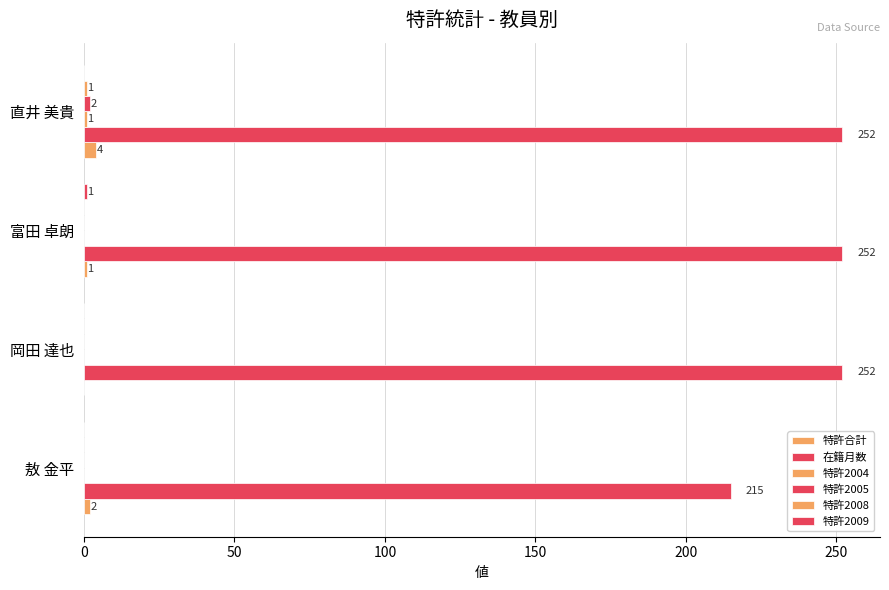

How many categories are shown in the chart?

4